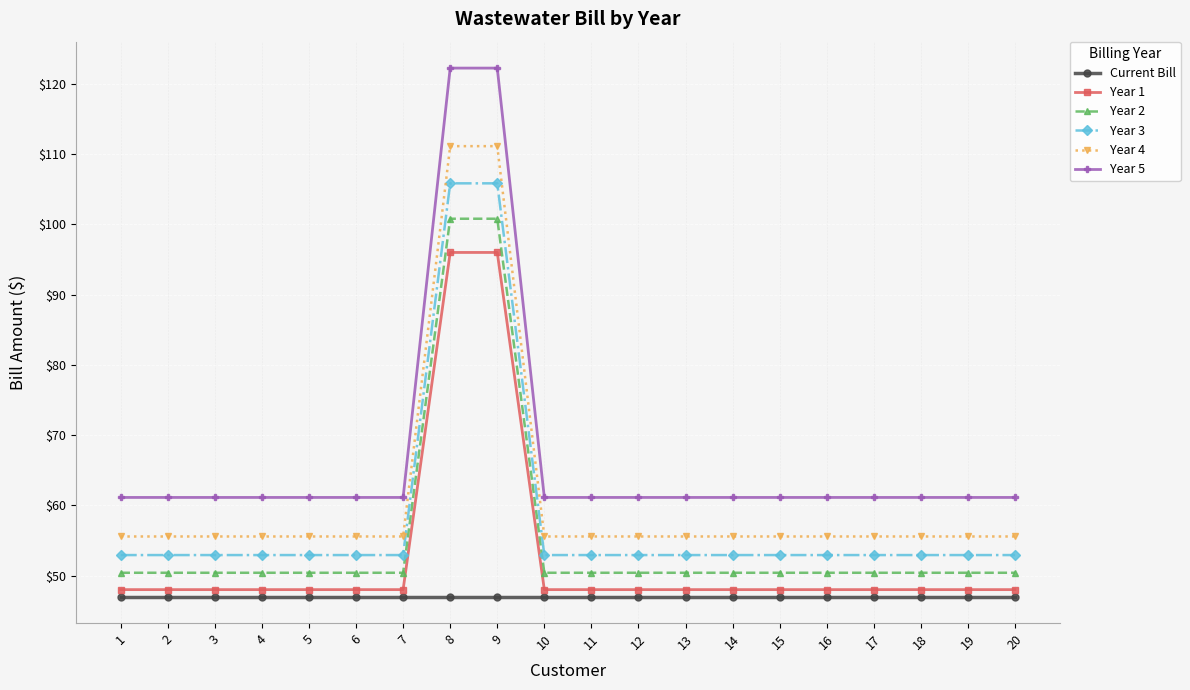

At 4, list the series in order from smallest to largest.

Current Bill, Year 1, Year 2, Year 3, Year 4, Year 5